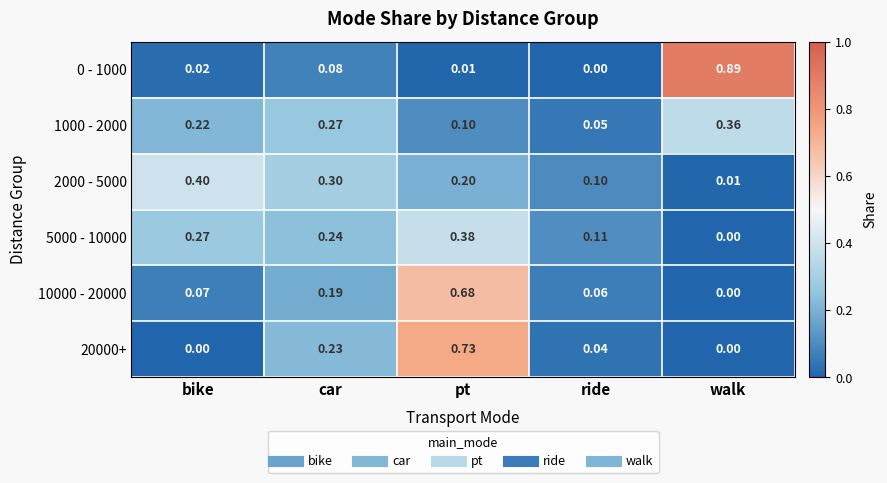

Where is 2000 - 5000 nearest to the value 0?

walk